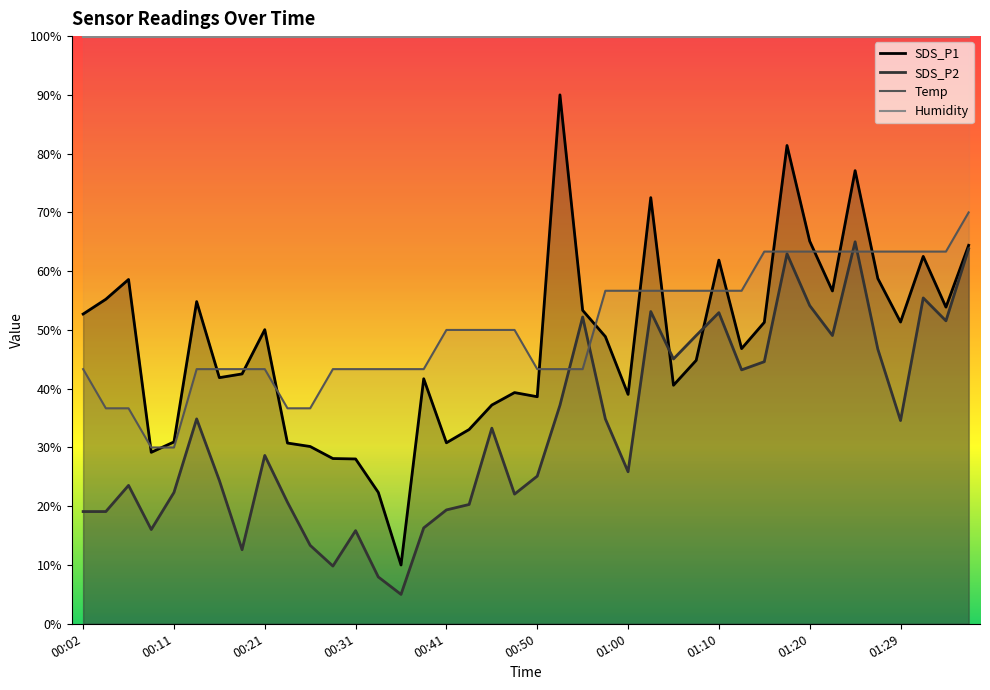

True or false: Temp and SDS_P2 cross at least once.

True